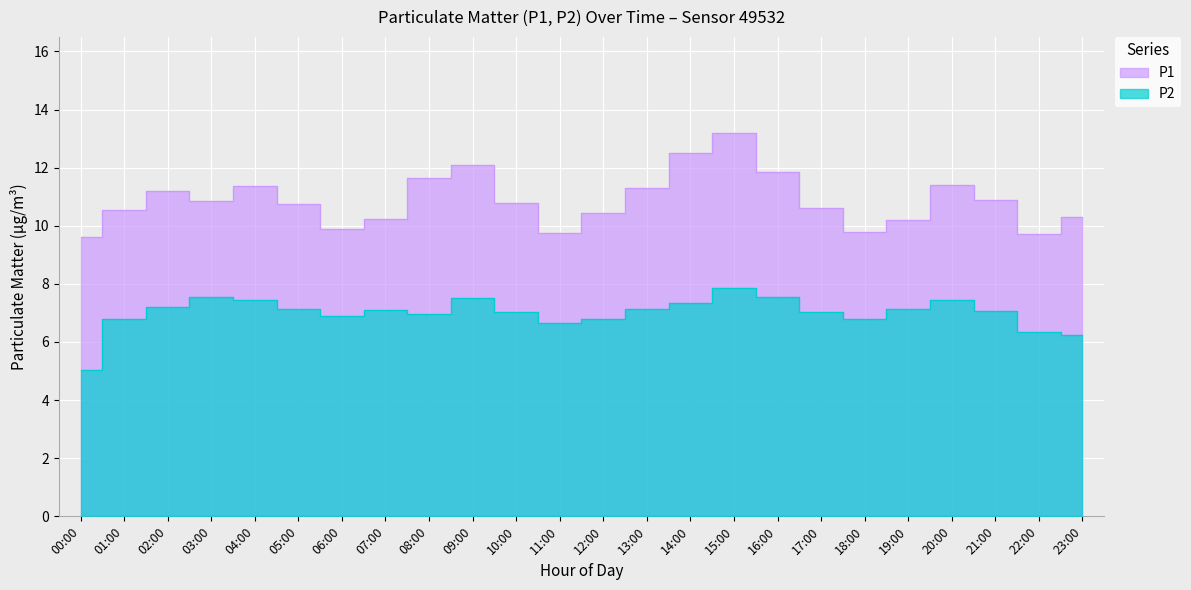

How many categories are shown in the chart?

24